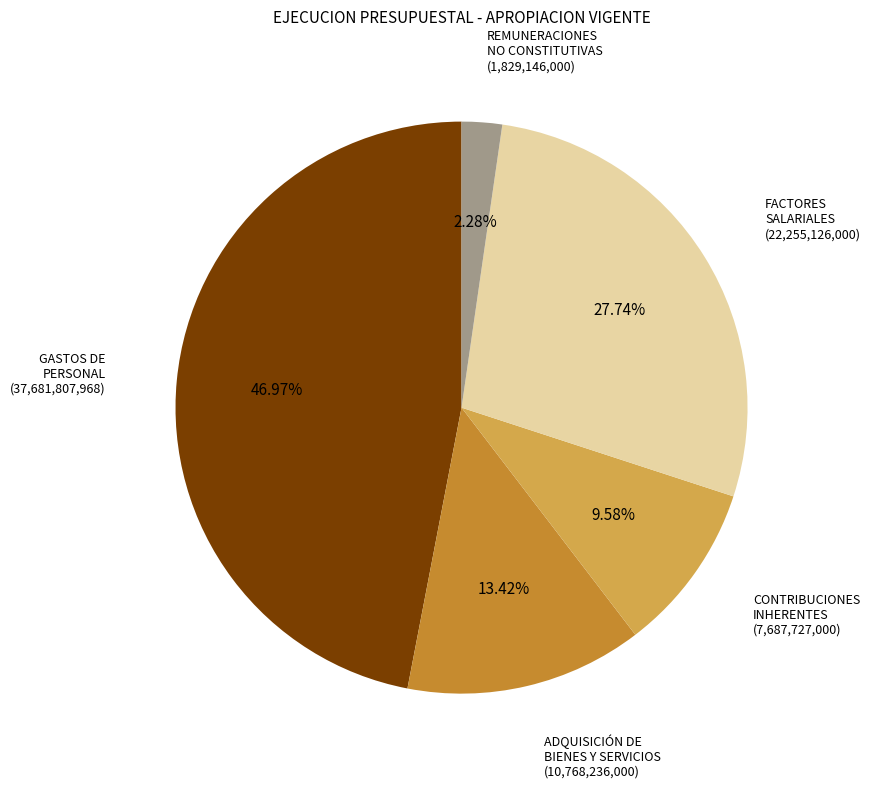

Is there a majority slice in this chart?

No